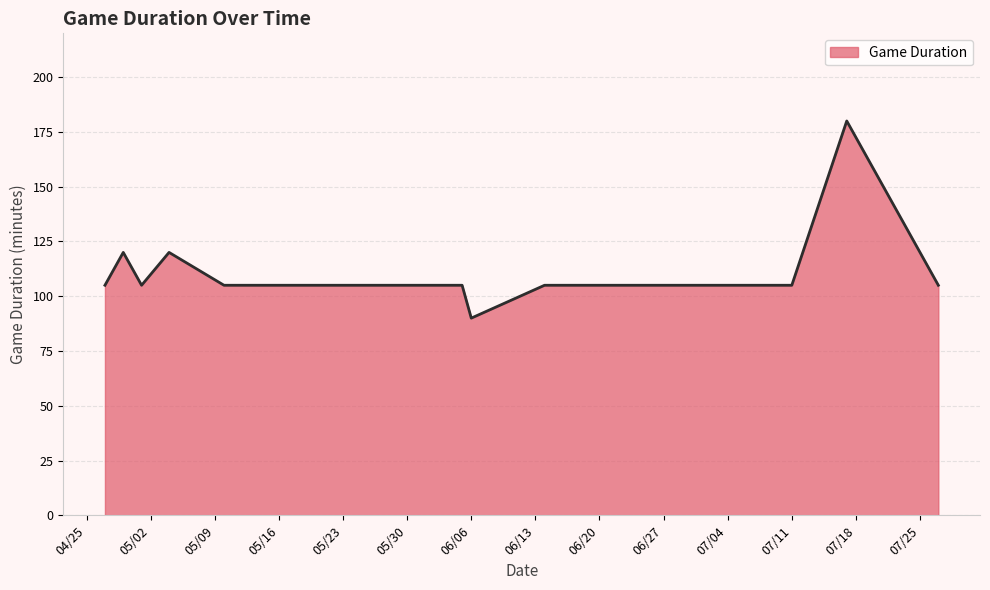

What is the difference between the maximum and minimum values?

90